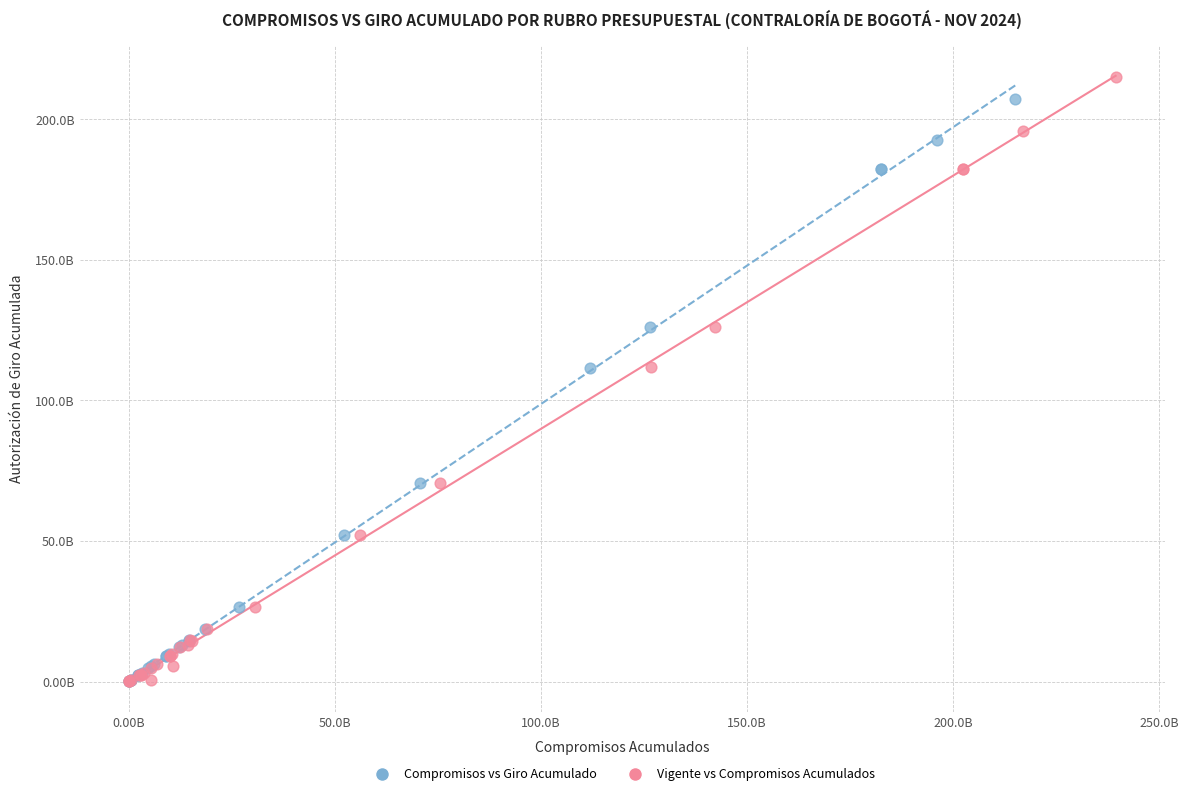

What are all the series names shown in the legend?

Compromisos vs Giro Acumulado, Vigente vs Compromisos Acumulados